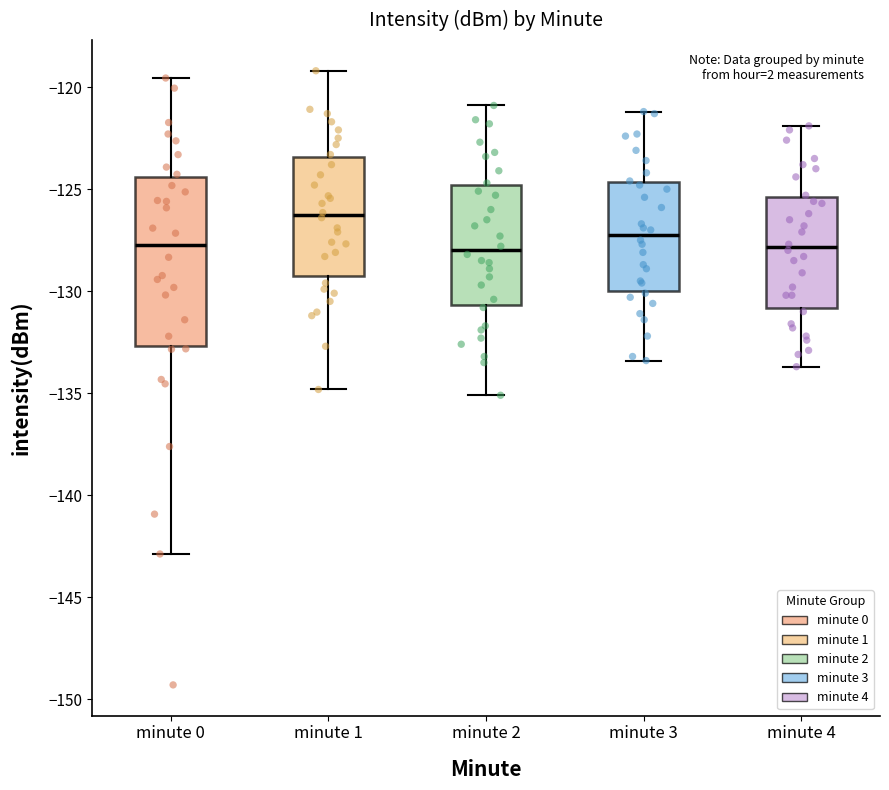

Which box has the highest median line?

minute 1